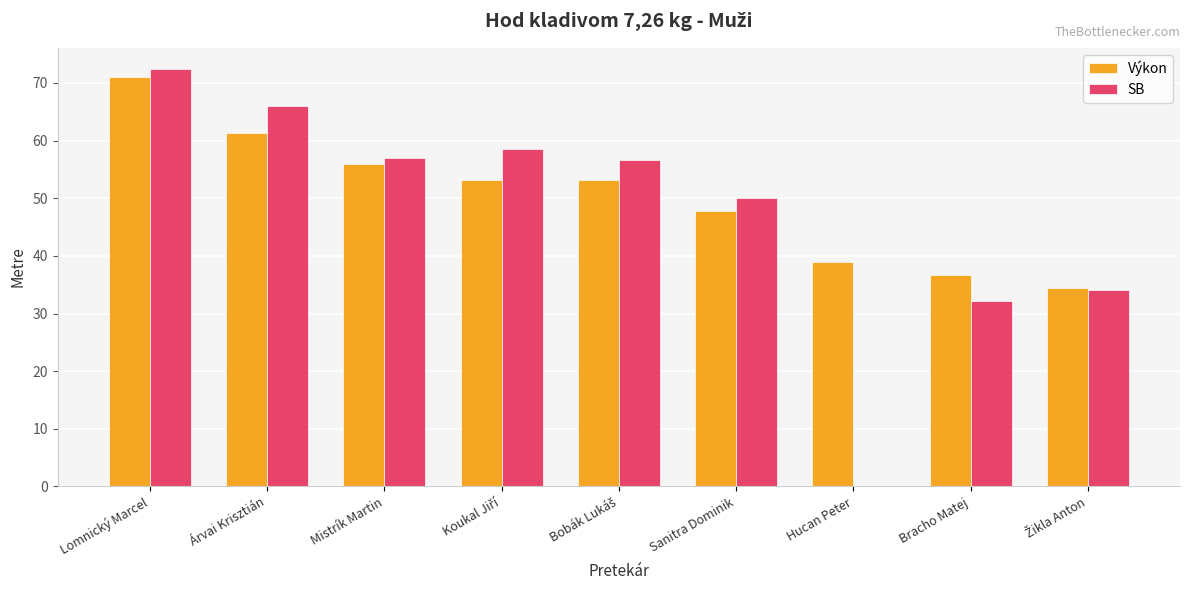

At which category is the sum across all series the highest?

Lomnický Marcel